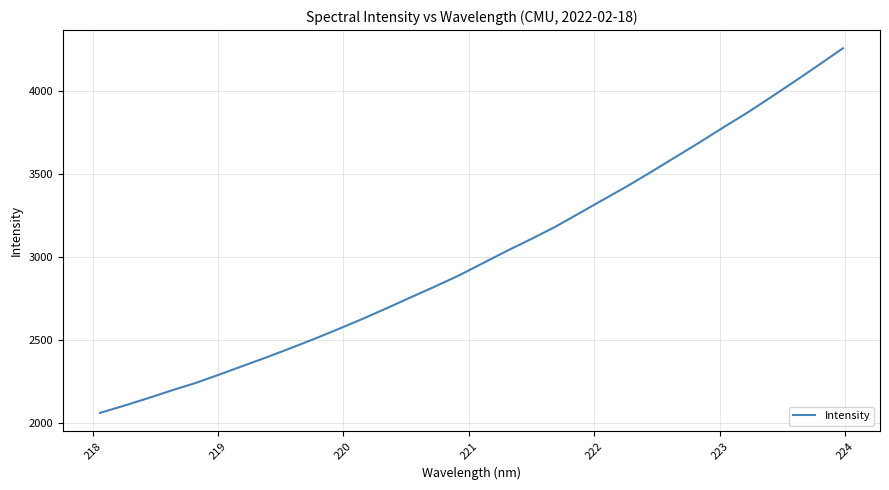

What is the difference between the maximum and minimum values?

2198.3